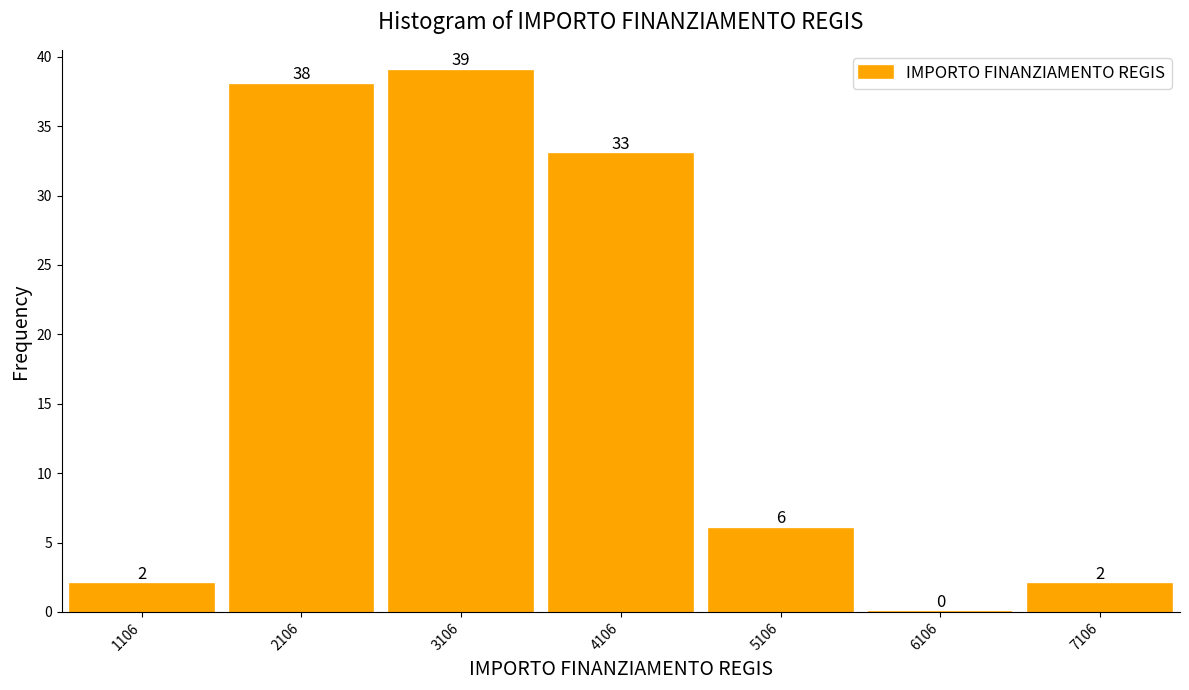

Over which range of the x-axis is the bar tallest?

2600 to 3600